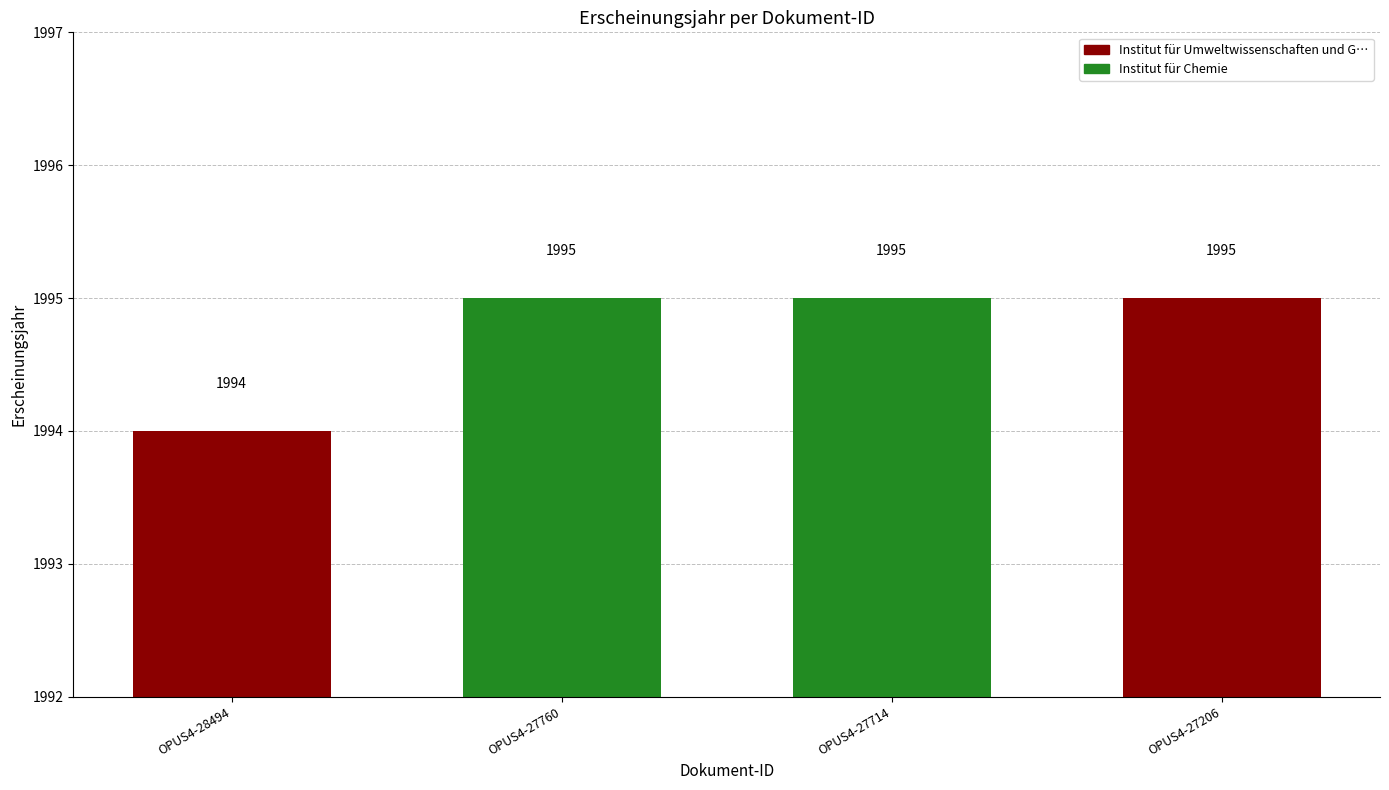

What is the sum of all values?

7979